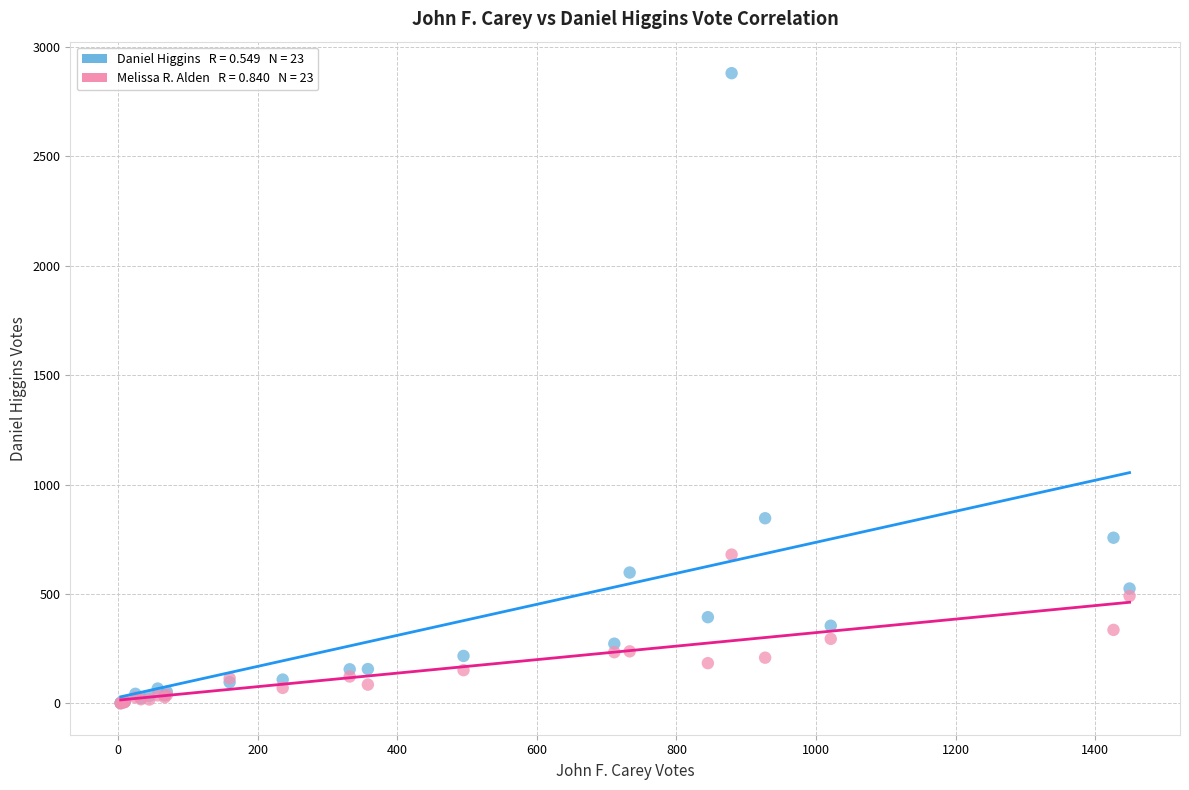

Across all series, what Y value is closest to 1440?

846